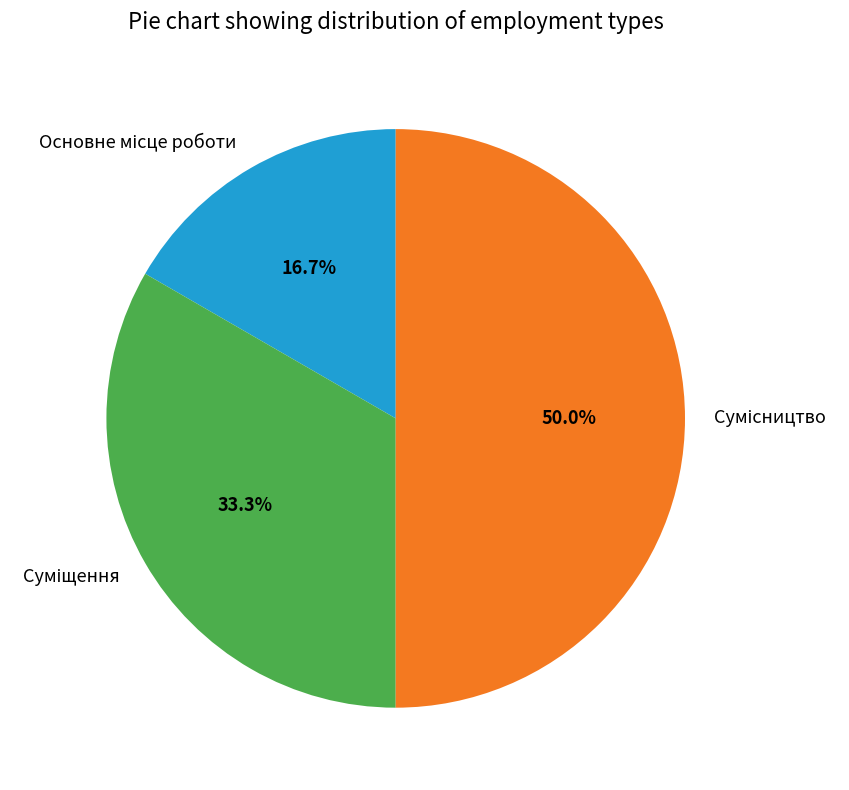

What is the change in value from Основне місце роботи to Суміщення?

+1